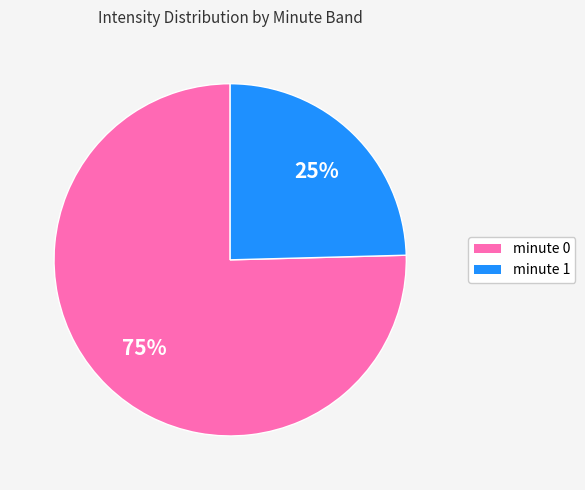

Is there any slice that represents more than half of the pie?

Yes